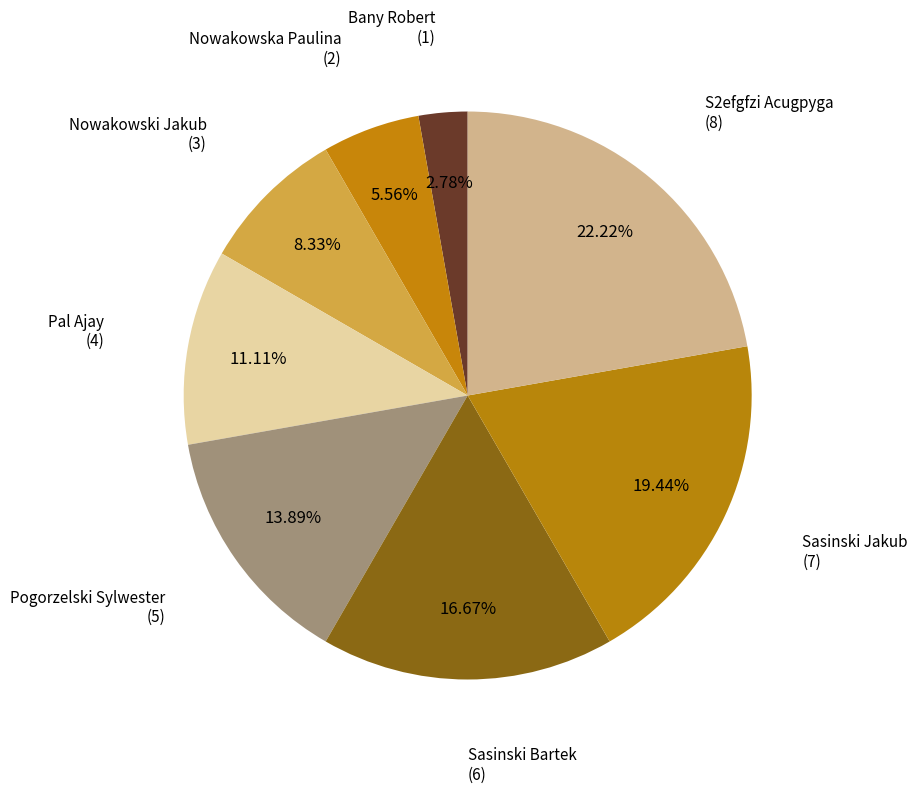

To the nearest percent, what portion does Pal Ajay represent?

11%